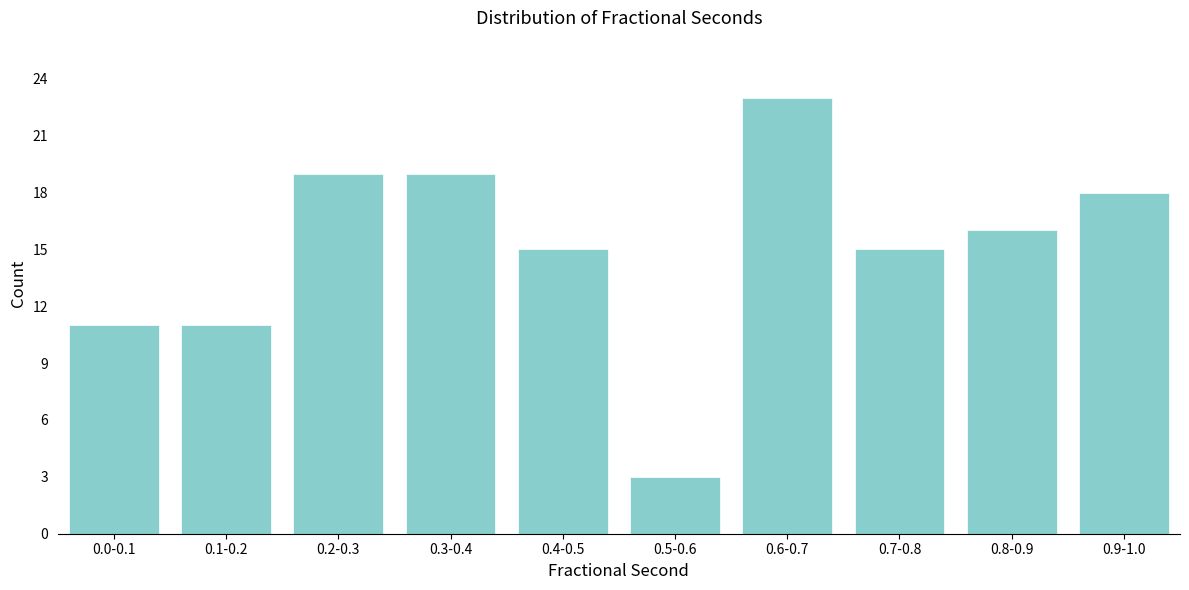

Reading right to left, transcribe all the data shown in this chart.

18	16	15	23	3	15	19	19	11	11